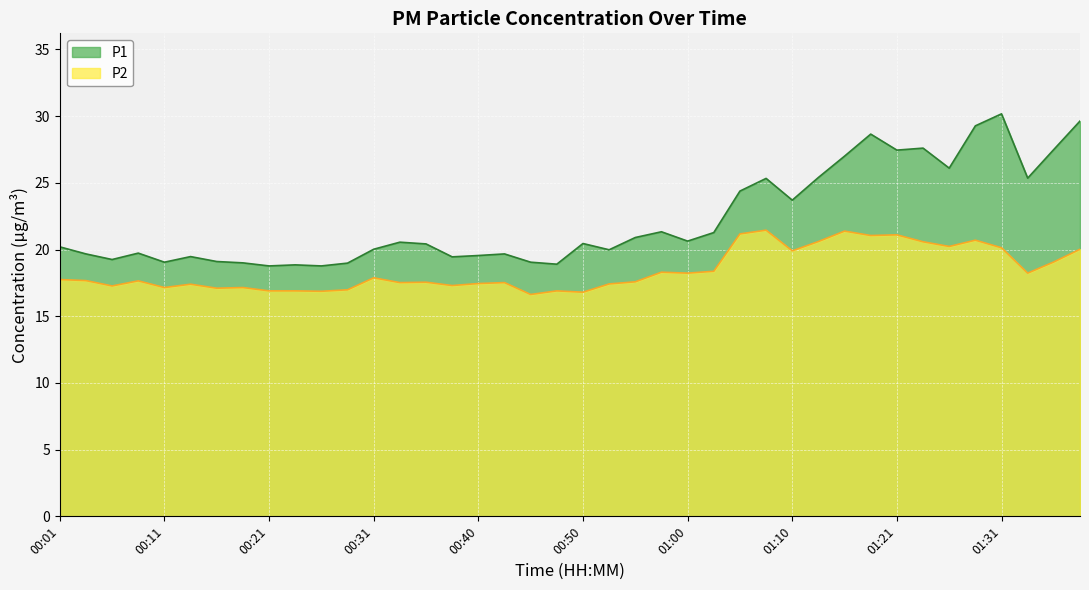

What is the total value across all series at 01:26?

46.3